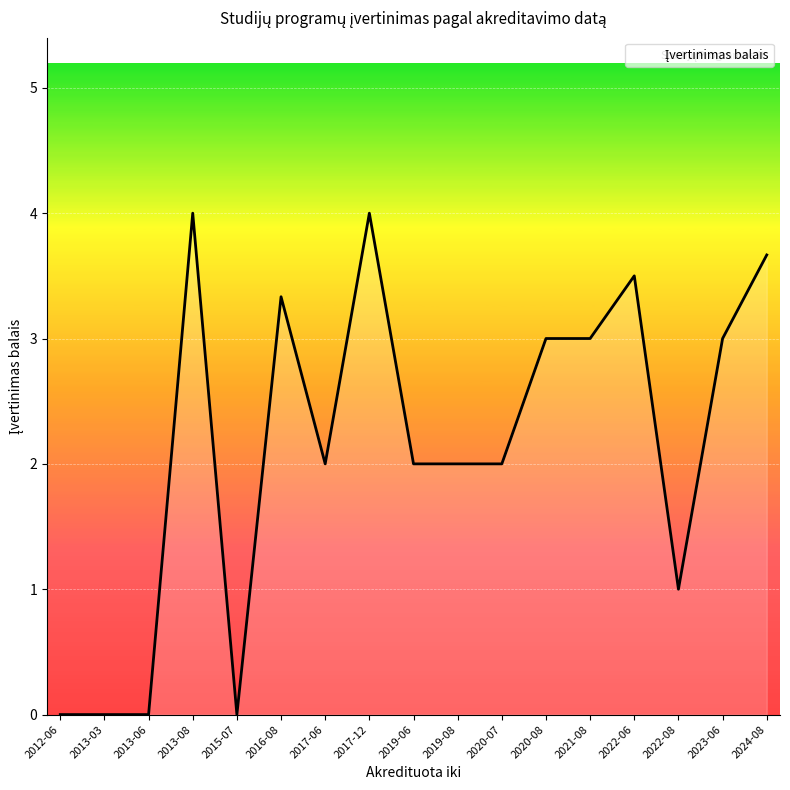

What position from the left is 2013-08?

4